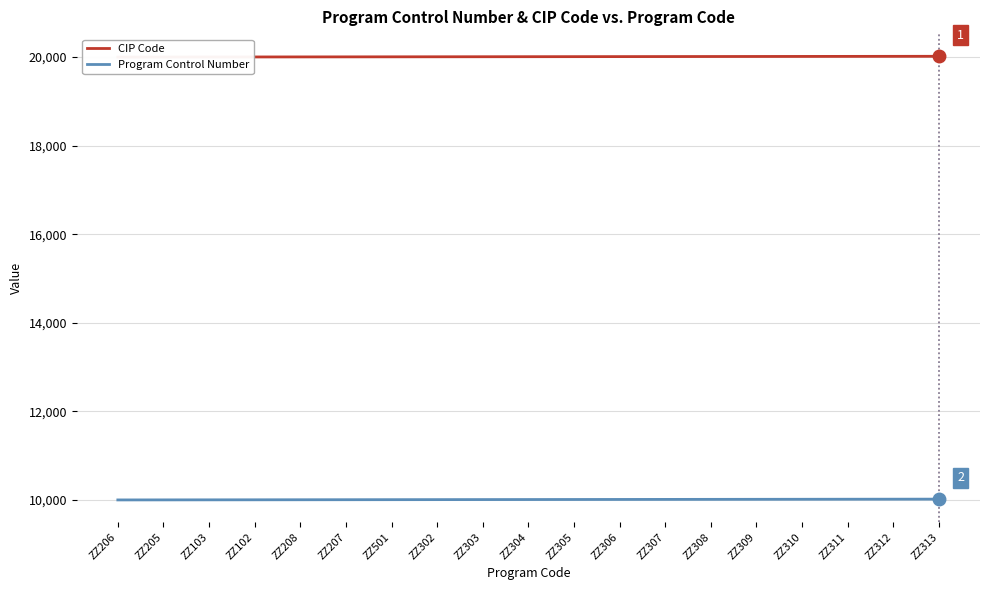

What is the total value across all series at ZZ310?

30032